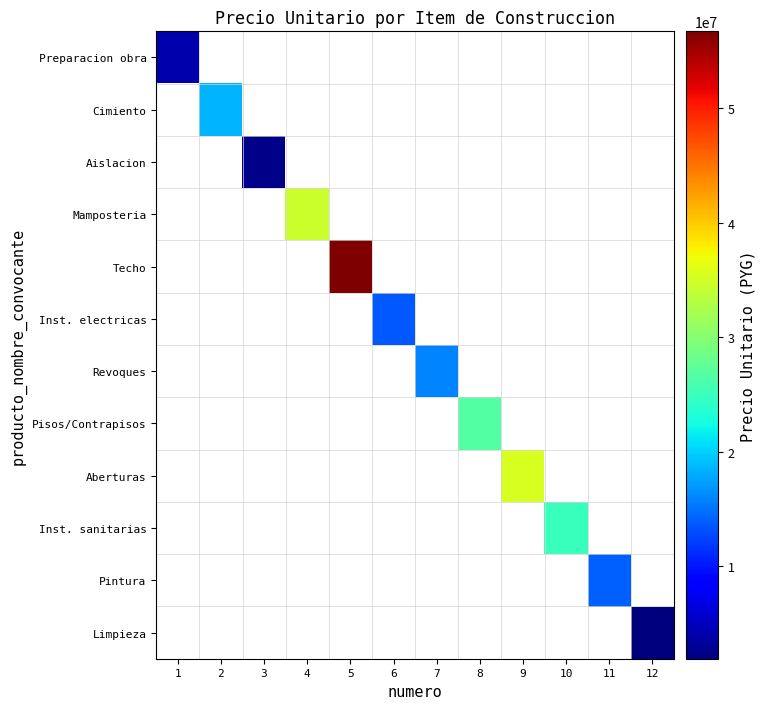

At how many categories does at least one series exceed 13895446?

8